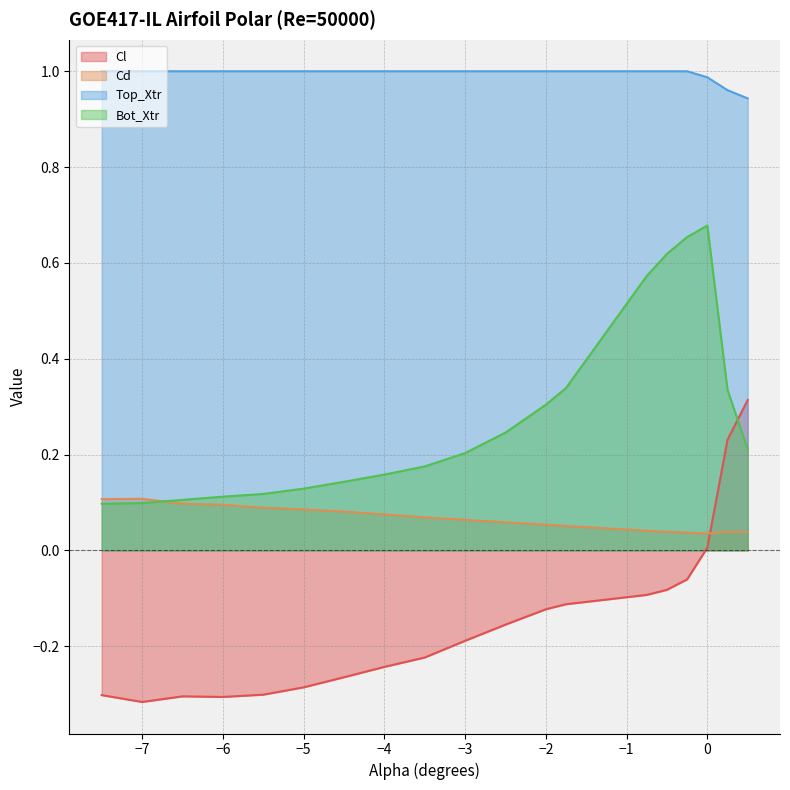

Read the Bot_Xtr value at 0.25.

0.3